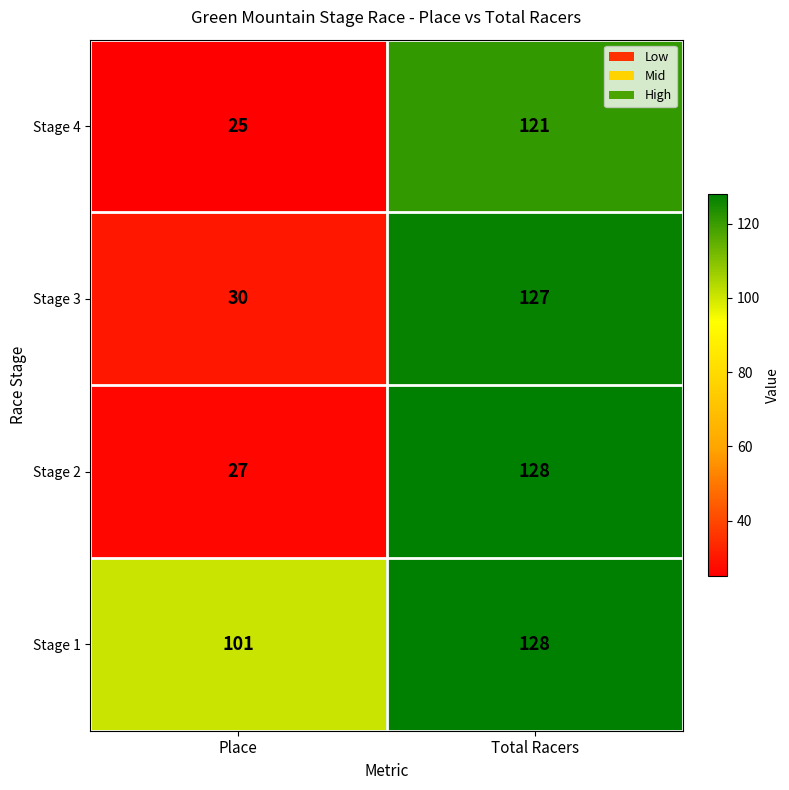

True or false: Stage 3 has a value of 18 at Place.

False